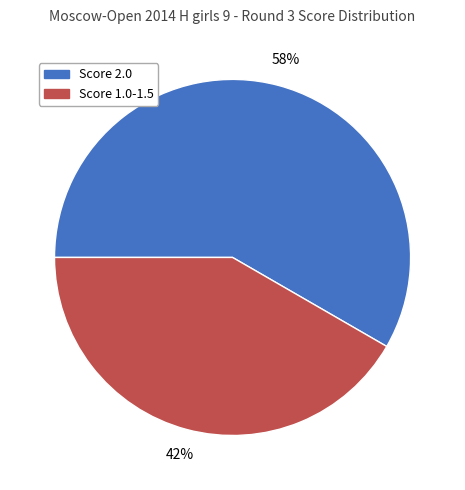

To the nearest percent, what is the average slice percentage?

50%